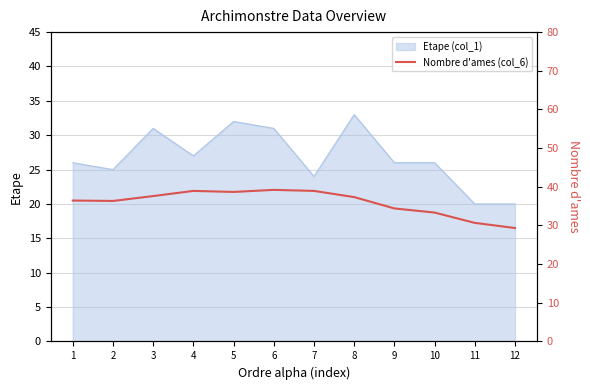

The chart shows a value of 34.4 at 9. True or false?

True